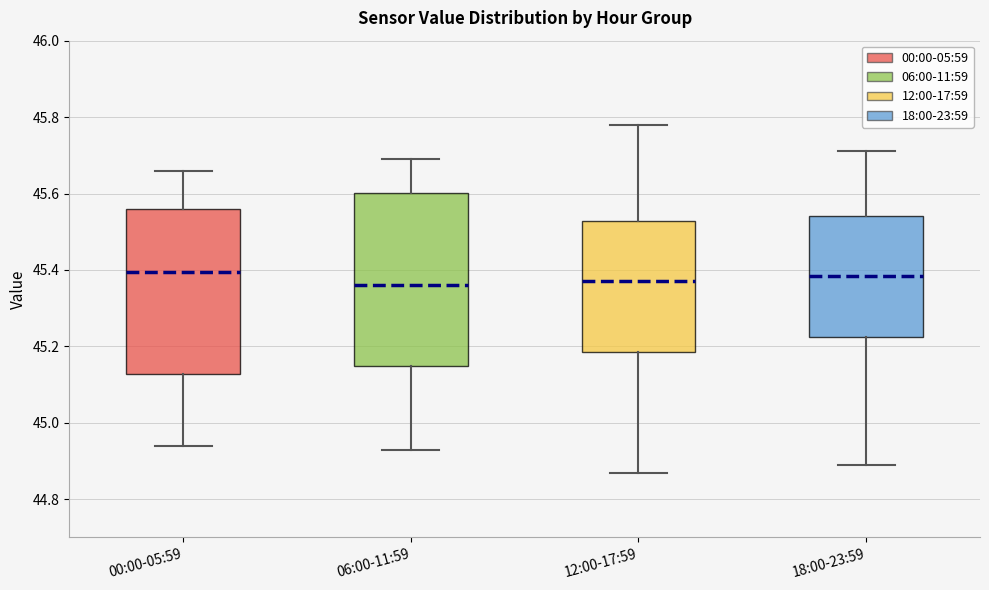

Reading left to right, transcribe this box plot: for each box, give where its median line is, the range the box spans, and where its two whiskers end, as read against the y-axis. The values are not printed on the chart, so give them approximately, as read against the axis.

00:00-05:59: median 45.40, box 45.12 to 45.56, whiskers 44.94 to 45.66
06:00-11:59: median 45.36, box 45.14 to 45.60, whiskers 44.94 to 45.70
12:00-17:59: median 45.38, box 45.18 to 45.52, whiskers 44.88 to 45.78
18:00-23:59: median 45.38, box 45.22 to 45.54, whiskers 44.90 to 45.72